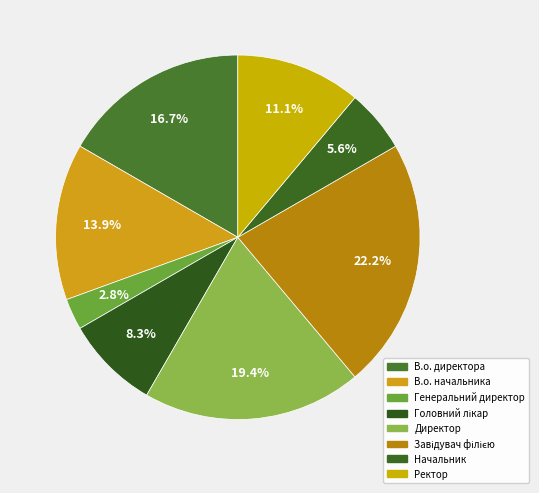

What is the smallest slice in the pie chart?

Генеральний директор